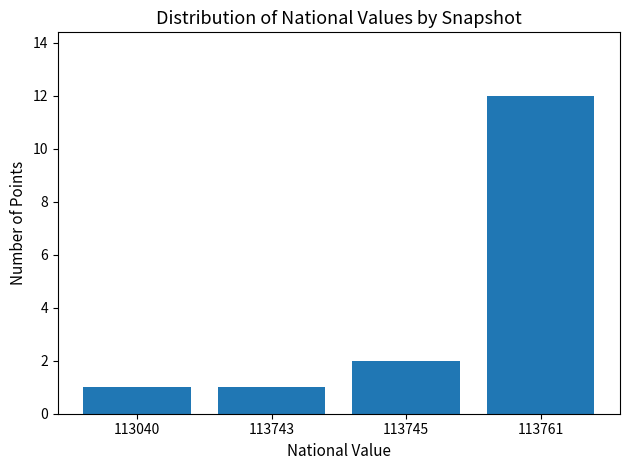

Is it true that the value at 113745 is 3?

False